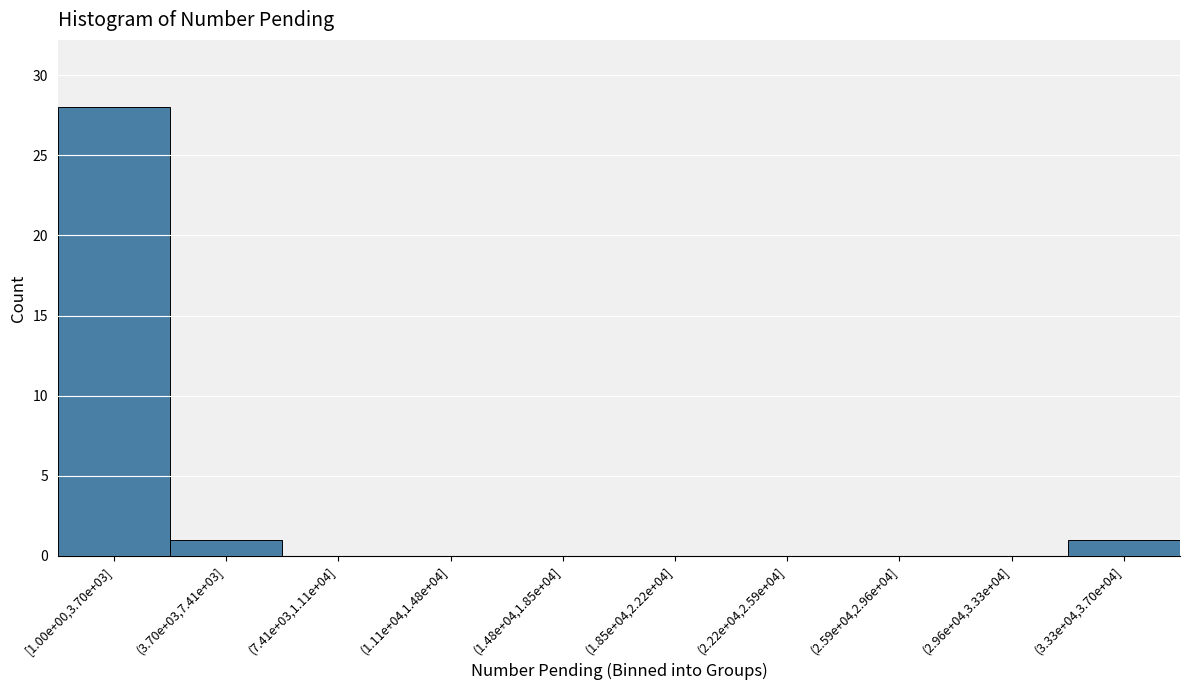

Reading right to left, what are all the values shown in this chart?

(3.33e+04,3.70e+04]=1	(2.96e+04,3.33e+04]=0	(2.59e+04,2.96e+04]=0	(2.22e+04,2.59e+04]=0	(1.85e+04,2.22e+04]=0	(1.48e+04,1.85e+04]=0	(1.11e+04,1.48e+04]=0	(7.41e+03,1.11e+04]=0	(3.70e+03,7.41e+03]=1	[1.00e+00,3.70e+03]=28